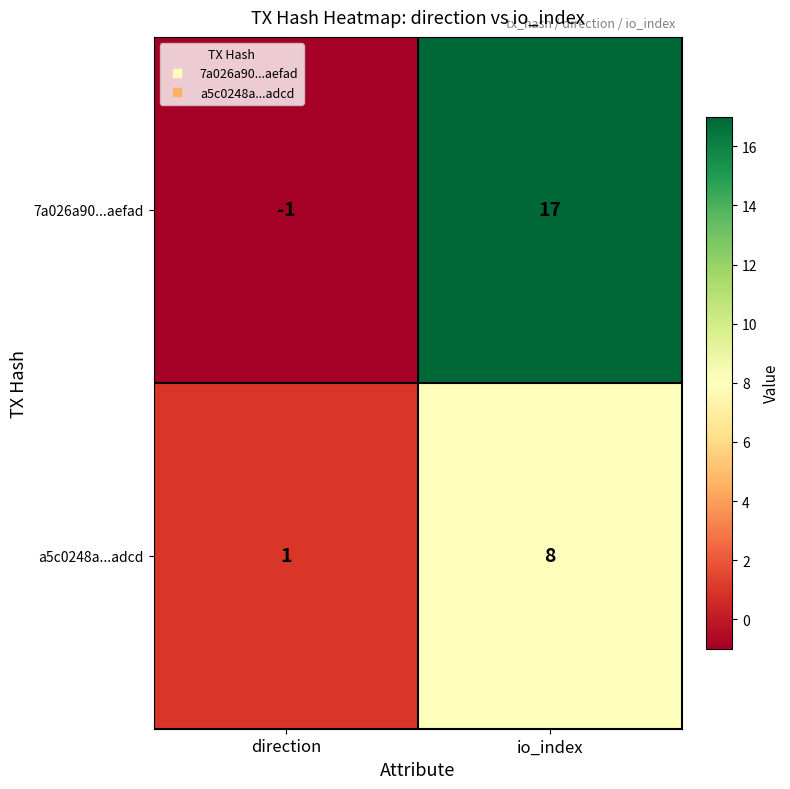

Reading left to right, transcribe all the data shown in this chart.

7a026a90...aefad: direction=-1	io_index=17
a5c0248a...adcd: direction=1	io_index=8